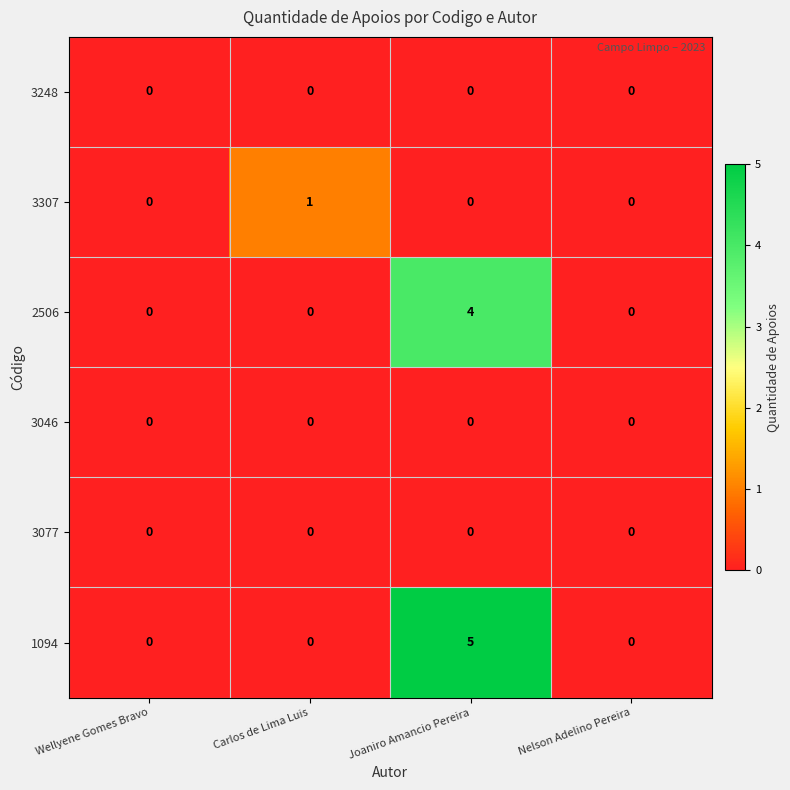

The 3077 series shows 0 at Nelson Adelino Pereira. True or false?

True